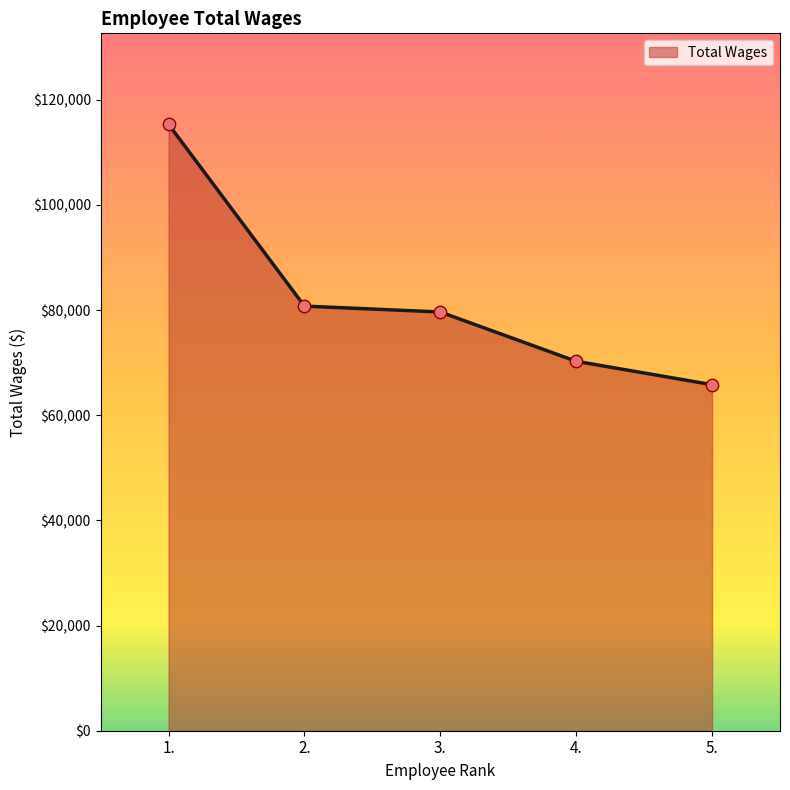

What is the change in value from 1. to 2.?

-34582